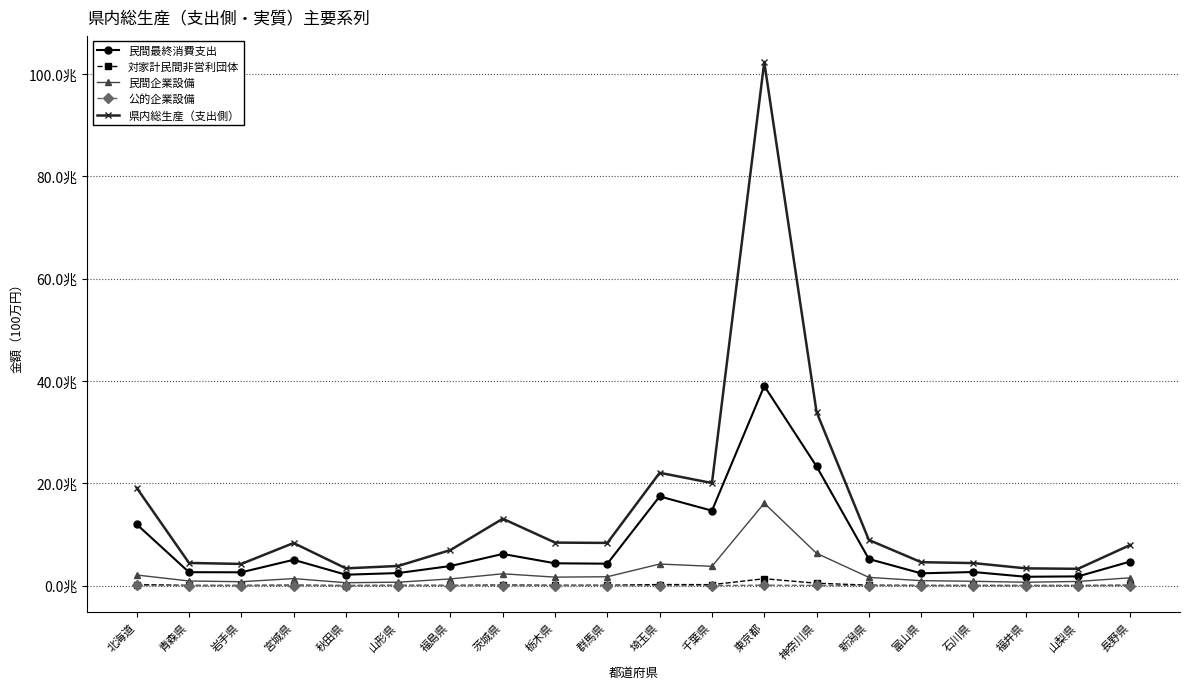

Does the chart display data point markers on the line(s)?

Yes